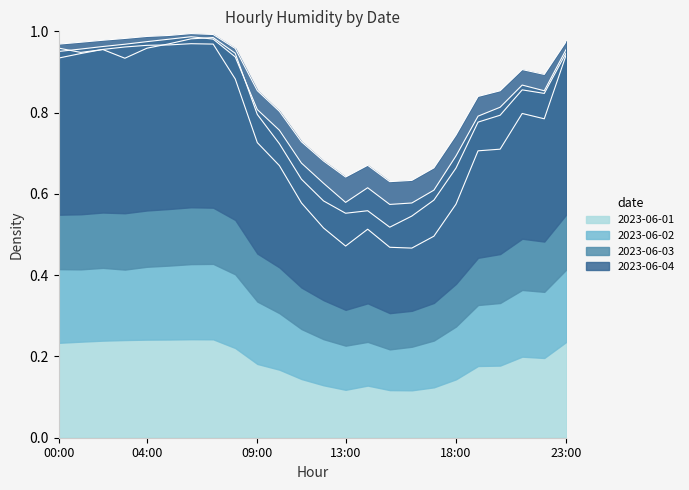

What is the label of the 7th point from the right?

17:00